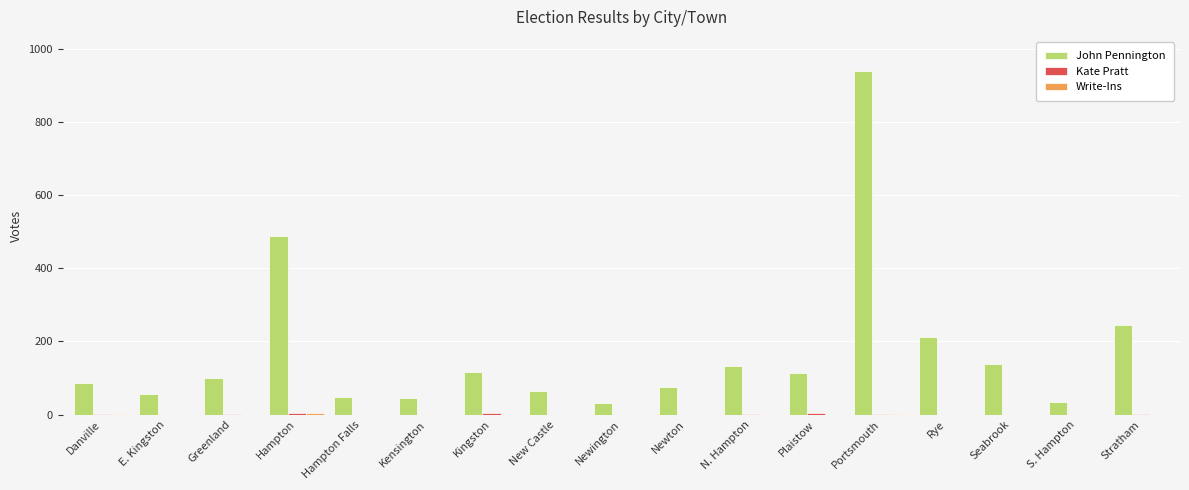

The value of John Pennington at Kingston is 69. True or false?

False